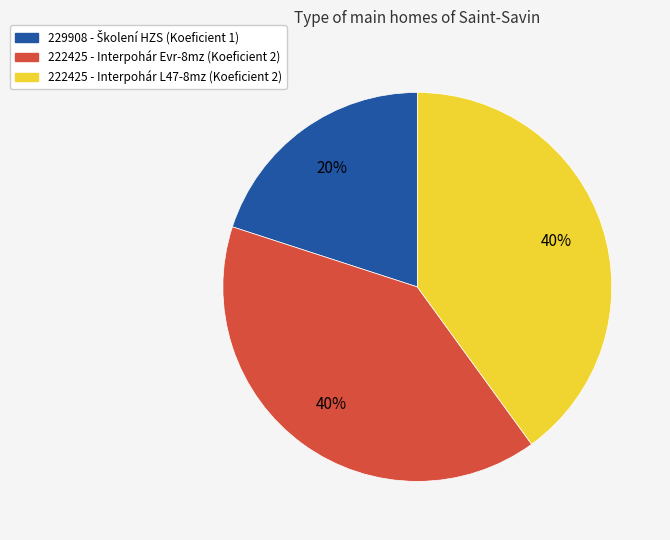

Count the number of slices in the pie.

3